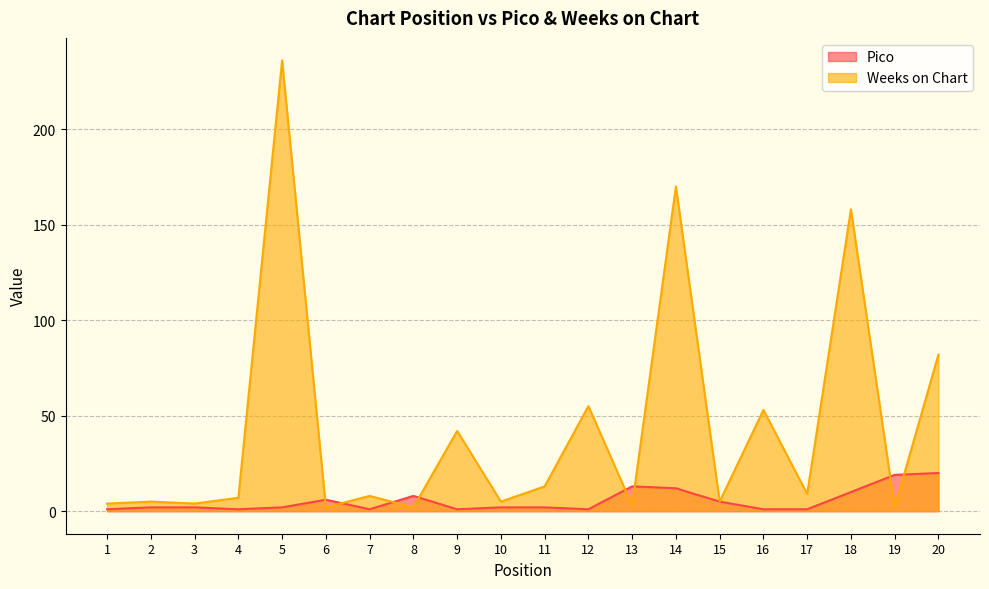

Reading left to right, list all the values displayed in this chart.

Pico: 1=1	2=2	3=2	4=1	5=2	6=6	7=1	8=8	9=1	10=2	11=2	12=1	13=13	14=12	15=5	16=1	17=1	18=10	19=19	20=20
Weeks on Chart: 1=4	2=5	3=4	4=7	5=236	6=2	7=8	8=2	9=42	10=5	11=13	12=55	13=3	14=170	15=5	16=53	17=9	18=158	19=2	20=82